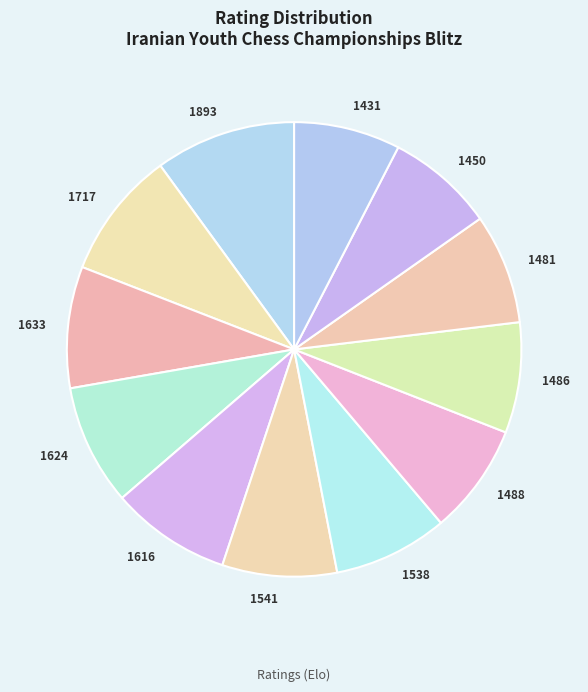

What is the largest slice in the pie chart?

1893